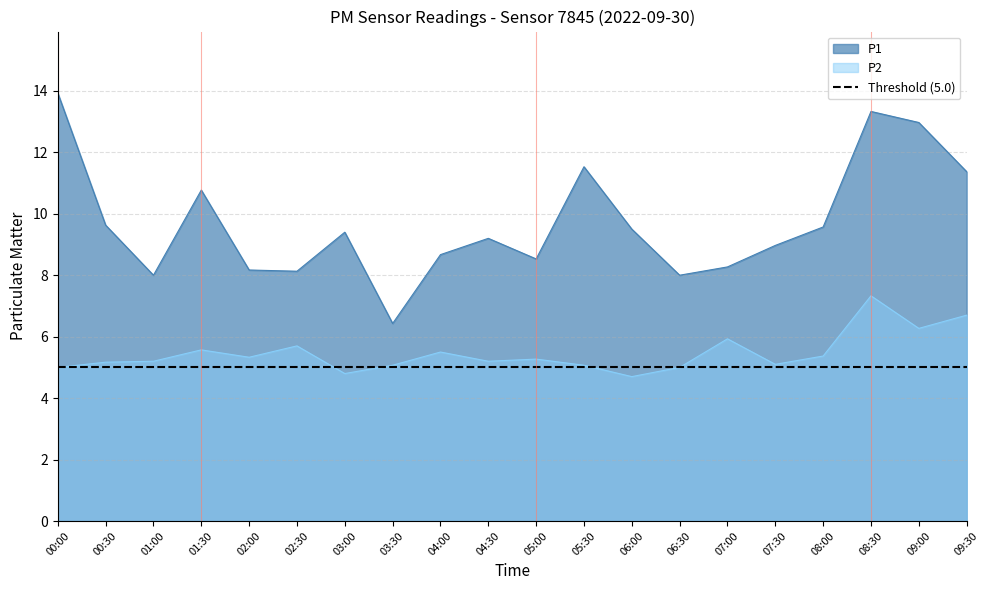

Is the value of P1 at 06:00 greater than the value of P2 at 04:00?

Yes